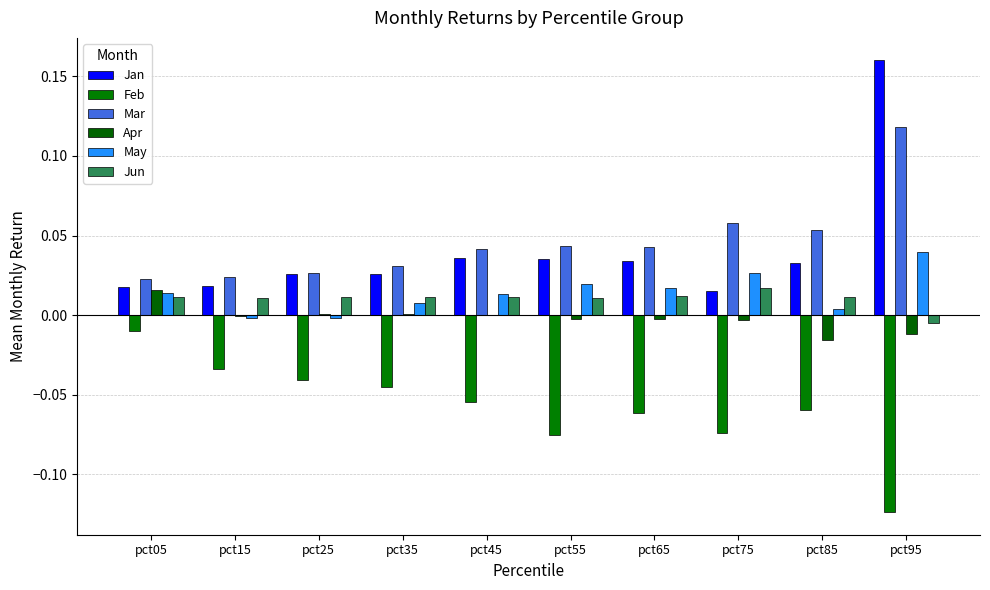

Reading left to right, transcribe all the data shown in this chart.

Jan: pct05=0.0	pct15=0.0	pct25=0.0	pct35=0.0	pct45=0.0	pct55=0.0	pct65=0.0	pct75=0.0	pct85=0.0	pct95=0.2
Feb: pct05=-0.0	pct15=-0.0	pct25=-0.0	pct35=-0.0	pct45=-0.1	pct55=-0.1	pct65=-0.1	pct75=-0.1	pct85=-0.1	pct95=-0.1
Mar: pct05=0.0	pct15=0.0	pct25=0.0	pct35=0.0	pct45=0.0	pct55=0.0	pct65=0.0	pct75=0.1	pct85=0.1	pct95=0.1
Apr: pct05=0.0	pct15=-0.0	pct25=0.0	pct35=0.0	pct45=-0.0	pct55=-0.0	pct65=-0.0	pct75=-0.0	pct85=-0.0	pct95=-0.0
May: pct05=0.0	pct15=-0.0	pct25=-0.0	pct35=0.0	pct45=0.0	pct55=0.0	pct65=0.0	pct75=0.0	pct85=0.0	pct95=0.0
Jun: pct05=0.0	pct15=0.0	pct25=0.0	pct35=0.0	pct45=0.0	pct55=0.0	pct65=0.0	pct75=0.0	pct85=0.0	pct95=-0.0